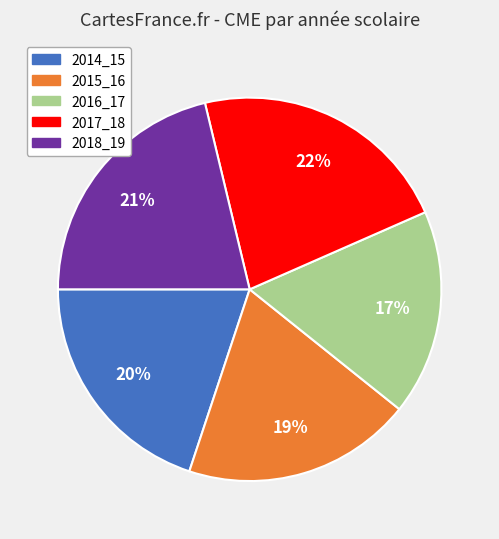

Rank the categories by value from highest to lowest.

2017_18, 2018_19, 2014_15, 2015_16, 2016_17